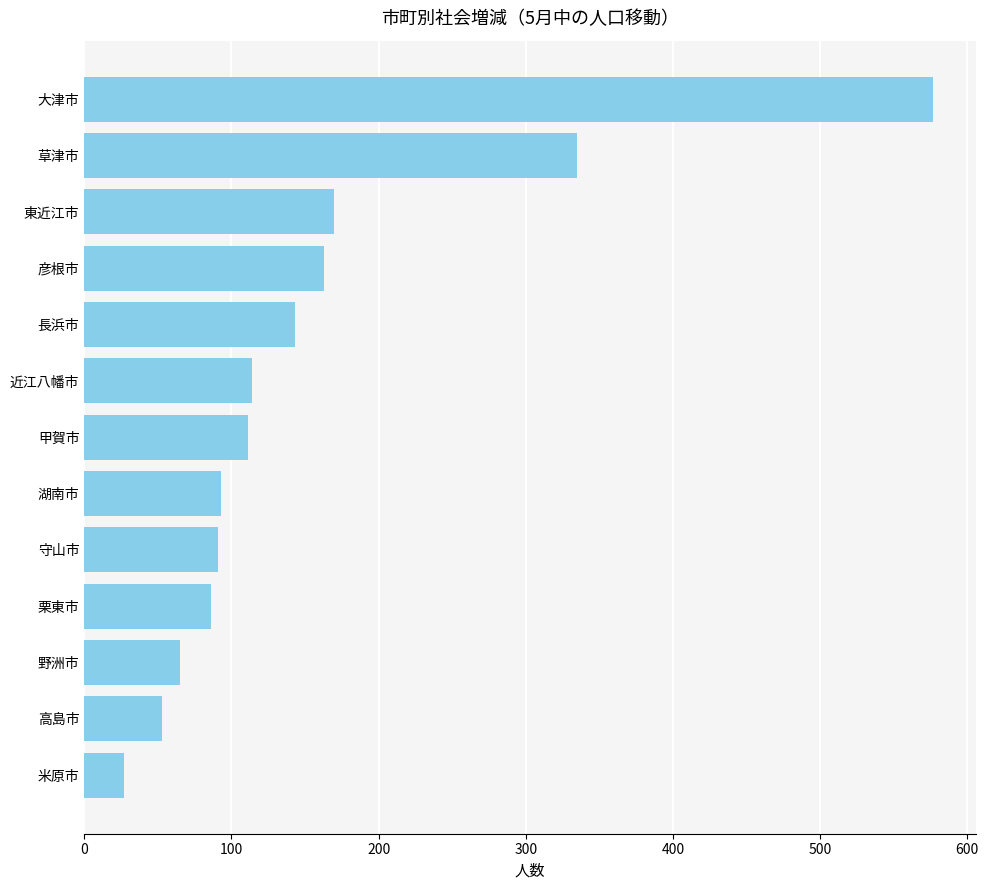

Approximately how many times larger is the value at 守山市 compared to 長浜市?

0.6